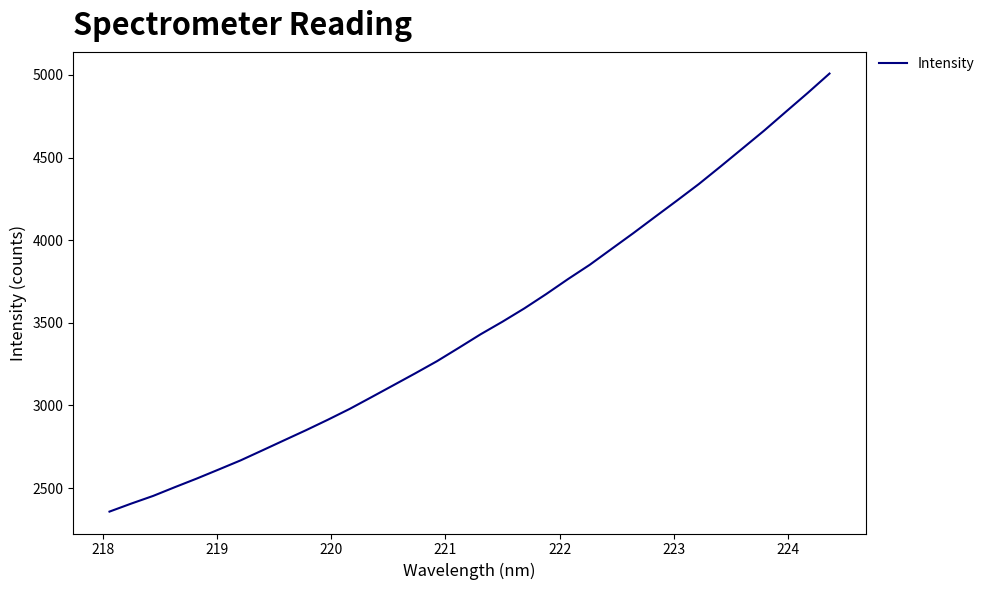

What is the difference between the maximum and minimum values?

2650.1